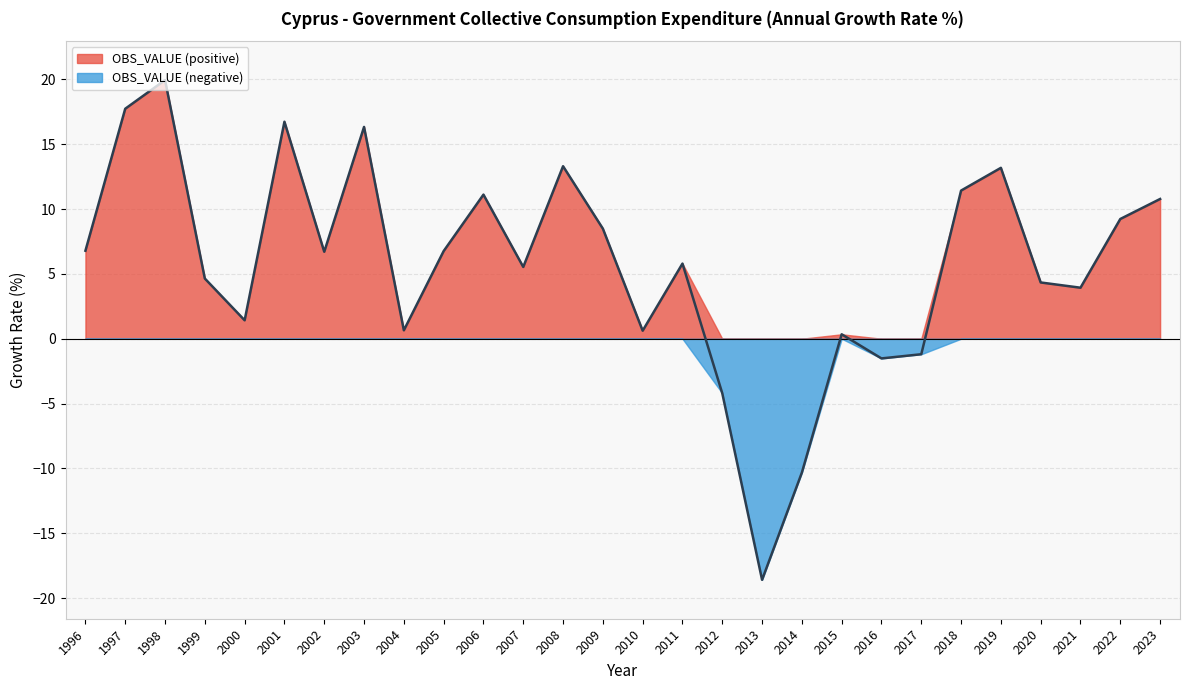

How many values are below zero?

5